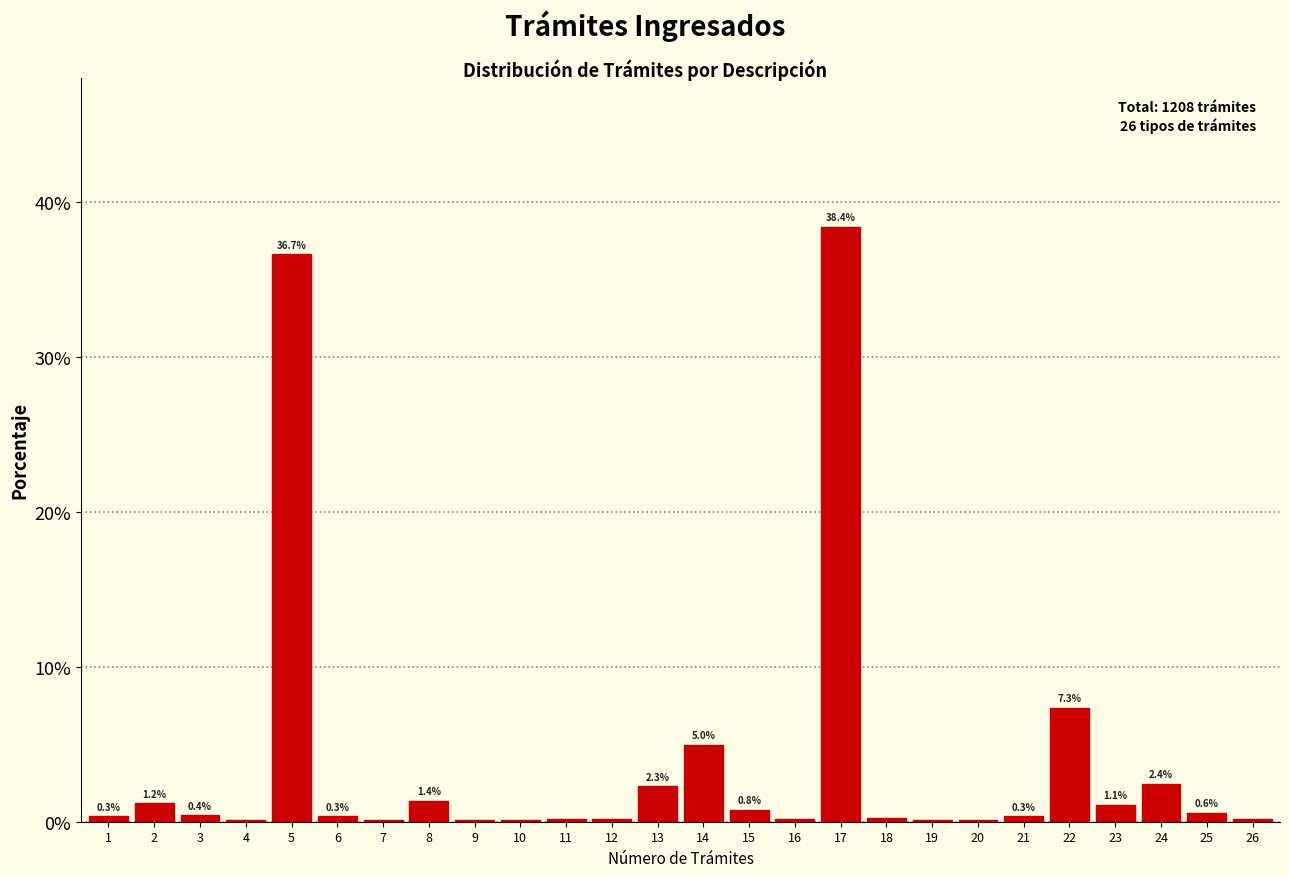

What is the sum of the values at 20 and 23?

1.2